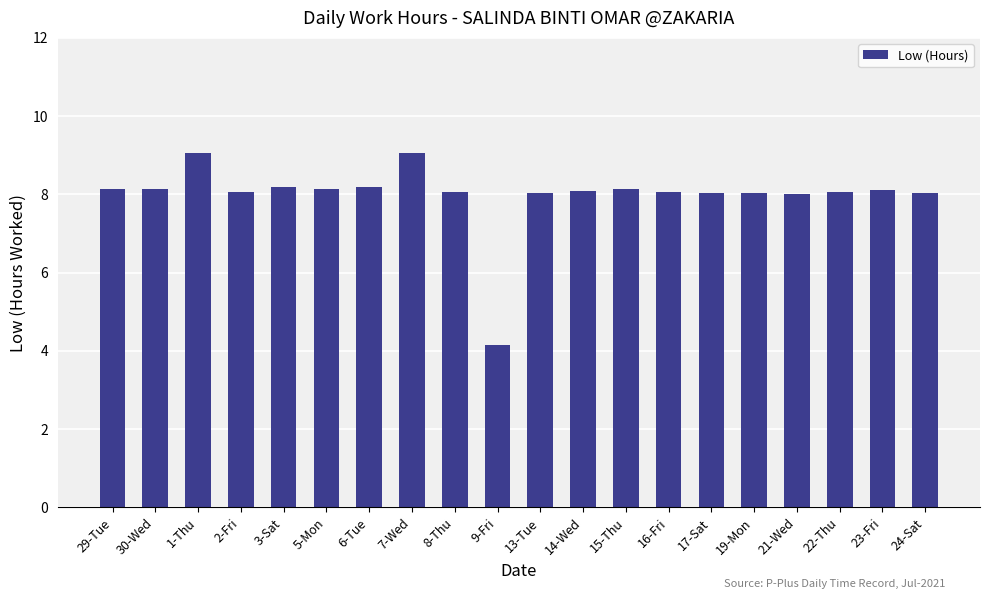

What is the label of the 16th bar from the left?

19-Mon